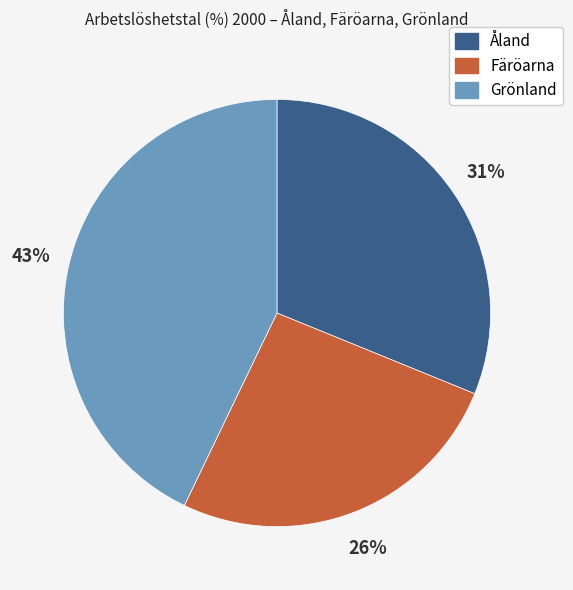

The Färöarna slice represents 26% of the pie. True or false?

True